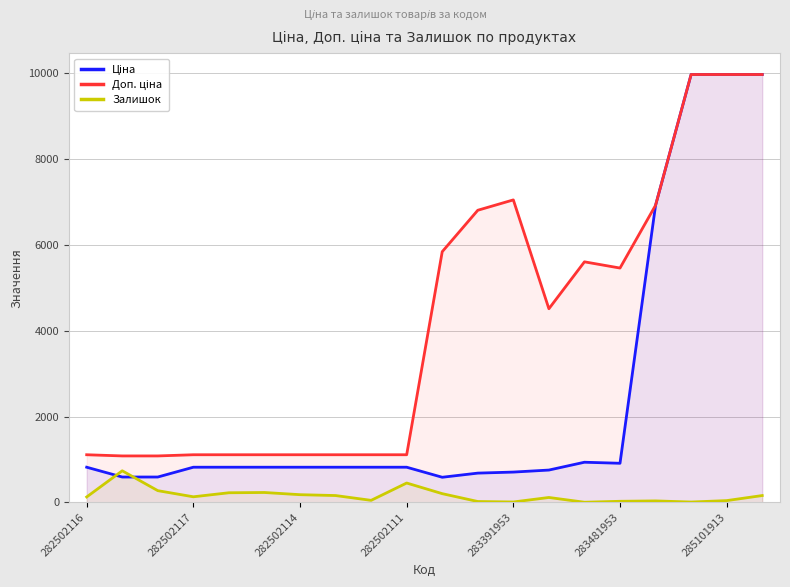

How many interior local valleys does the Доп. ціна series have?

2